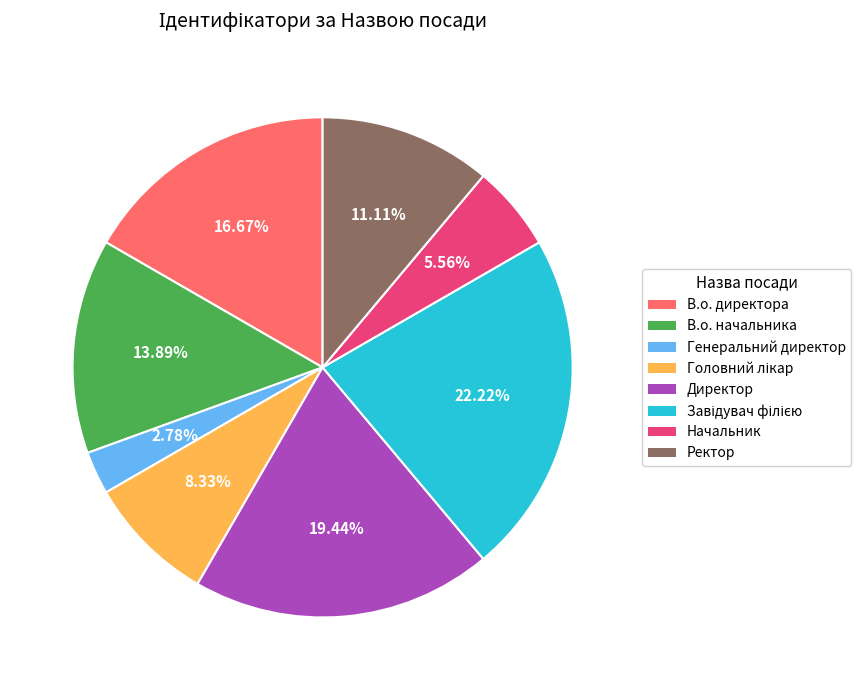

To the nearest percent, what is the difference between the largest and smallest slice percentages?

19%